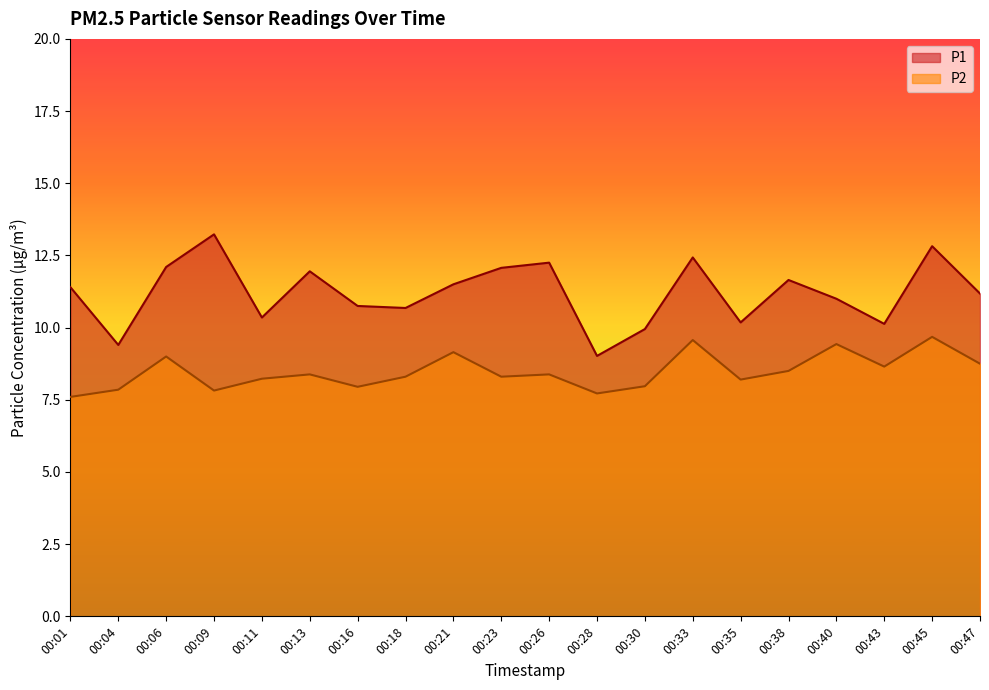

True or false: P2 and P1 cross at least once.

False